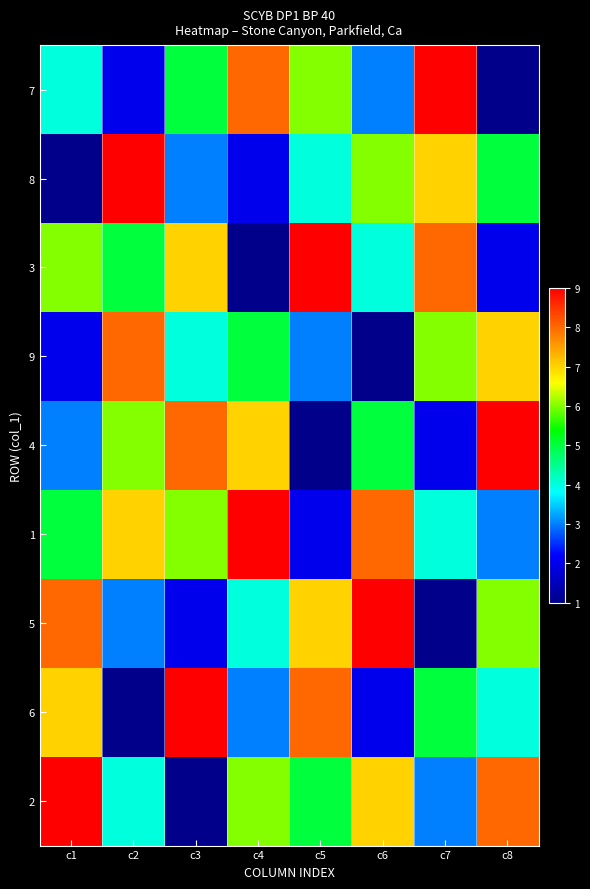

Reading right to left, list all the values displayed in this chart.

7: c8=1	c7=9	c6=3	c5=6	c4=8	c3=5	c2=2	c1=4
8: c8=5	c7=7	c6=6	c5=4	c4=2	c3=3	c2=9	c1=1
3: c8=2	c7=8	c6=4	c5=9	c4=1	c3=7	c2=5	c1=6
9: c8=7	c7=6	c6=1	c5=3	c4=5	c3=4	c2=8	c1=2
4: c8=9	c7=2	c6=5	c5=1	c4=7	c3=8	c2=6	c1=3
1: c8=3	c7=4	c6=8	c5=2	c4=9	c3=6	c2=7	c1=5
5: c8=6	c7=1	c6=9	c5=7	c4=4	c3=2	c2=3	c1=8
6: c8=4	c7=5	c6=2	c5=8	c4=3	c3=9	c2=1	c1=7
2: c8=8	c7=3	c6=7	c5=5	c4=6	c3=1	c2=4	c1=9